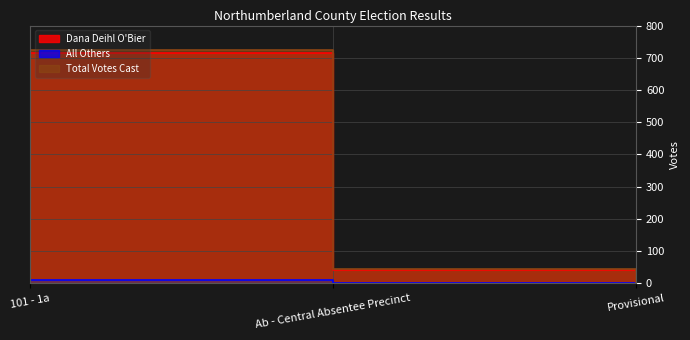

List the labels in order of All Others value, smallest first.

Provisional, Ab - Central Absentee Precinct, 101 - 1a